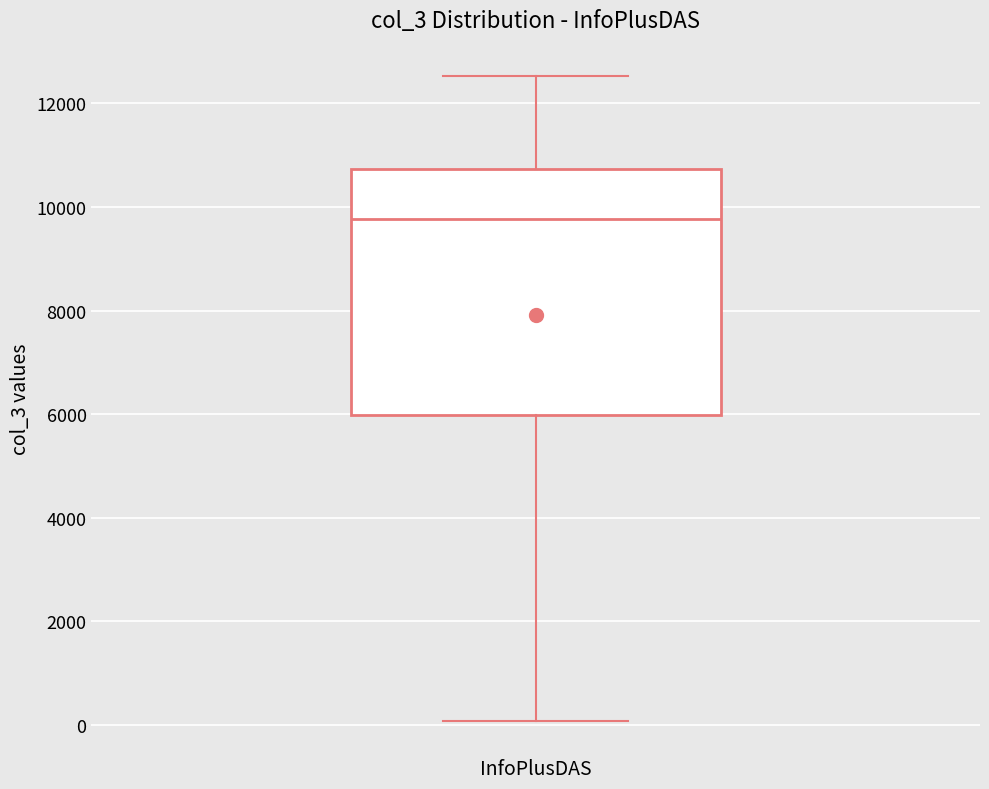

Read this box plot against the y-axis: the position of the median line, the range covered by the box, and the ends of both whiskers. The values are not printed on the chart, so give them approximately, as read against the axis.

median 9800, box 6000 to 10800, whiskers 0 to 12600